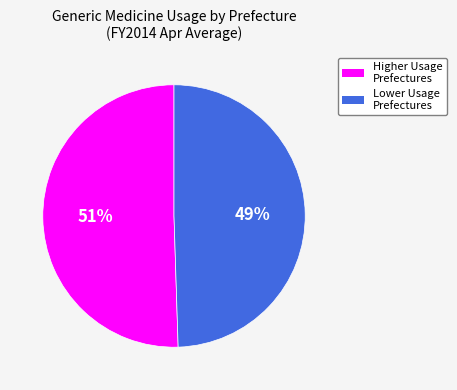

Is there a majority slice in this chart?

Yes